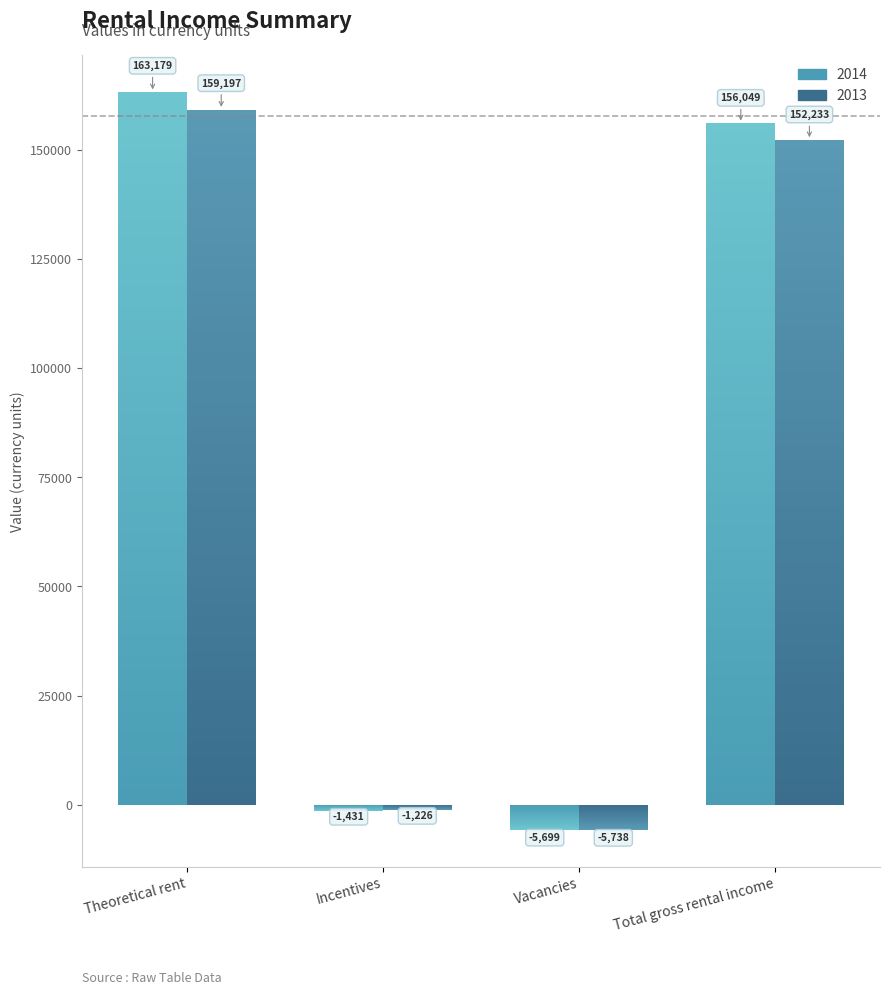

Where does the 2014 series first go above 156048?

Theoretical rent